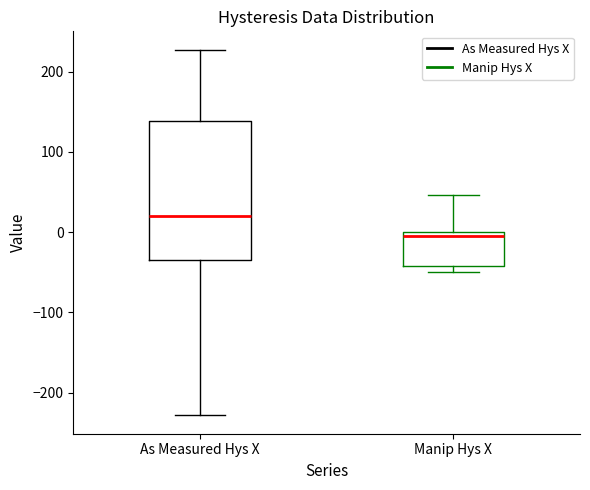

Reading left to right, read every box against the y-axis: the position of its median line, the range the box covers, and the ends of its whiskers. The values are not printed on the chart, so give them approximately, as read against the axis.

As Measured Hys X: median 20, box -30 to 140, whiskers -230 to 230
Manip Hys X: median -10, box -40 to 0, whiskers -50 to 50